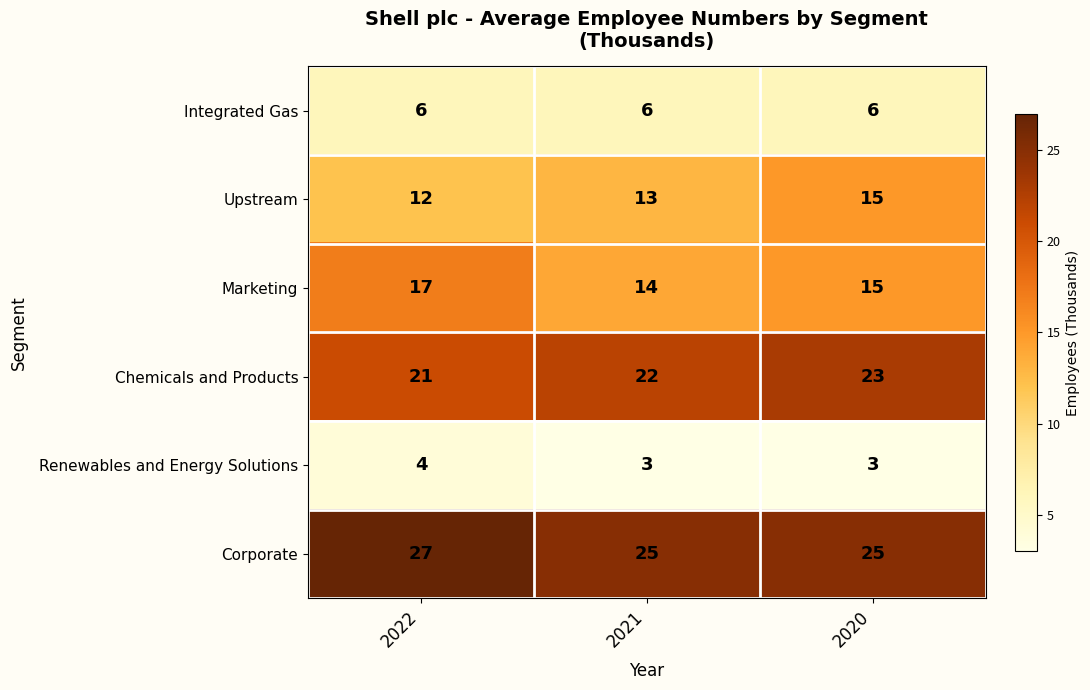

What is the difference between the highest and lowest values at 2021?

22